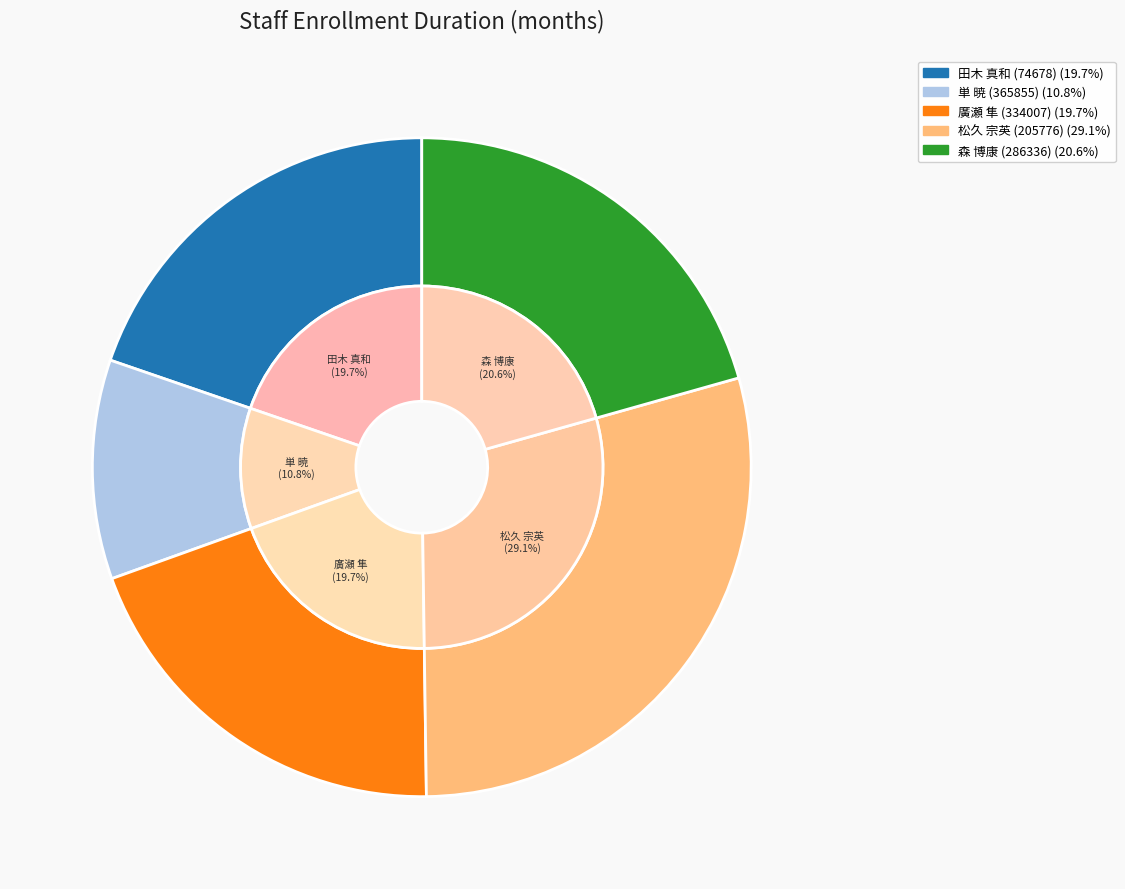

Which category has the smallest portion of the pie?

単 暁
(365855)